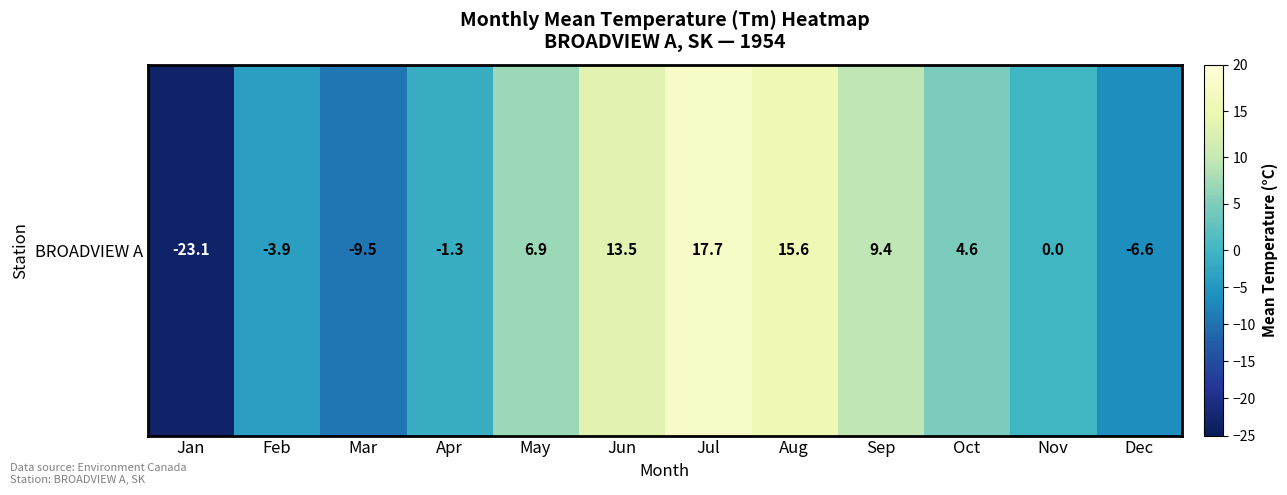

What is the average value?

1.9